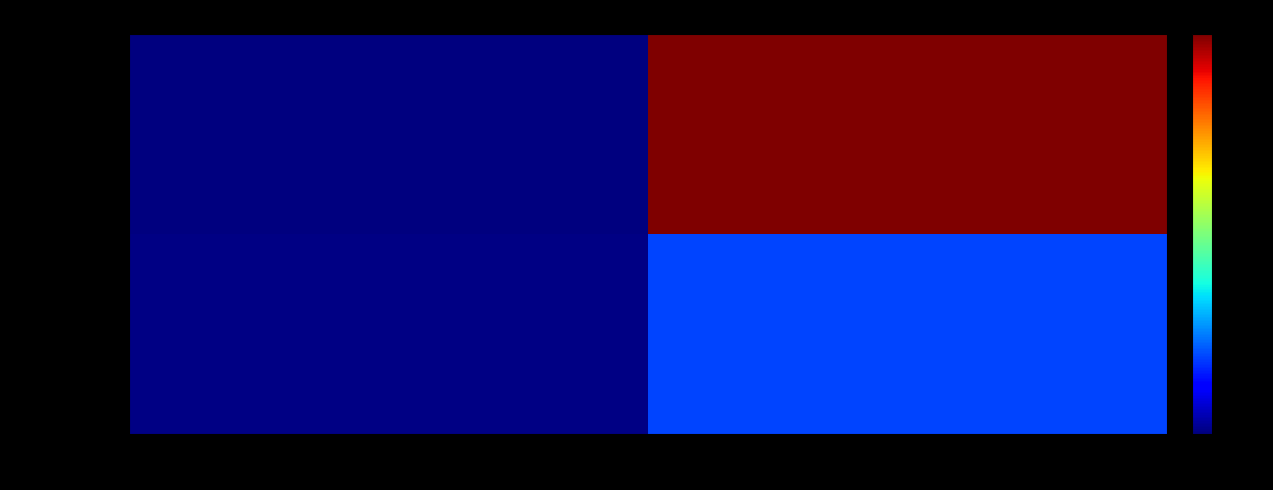

Which series has the largest range (max minus min)?

3f29550b99c0…